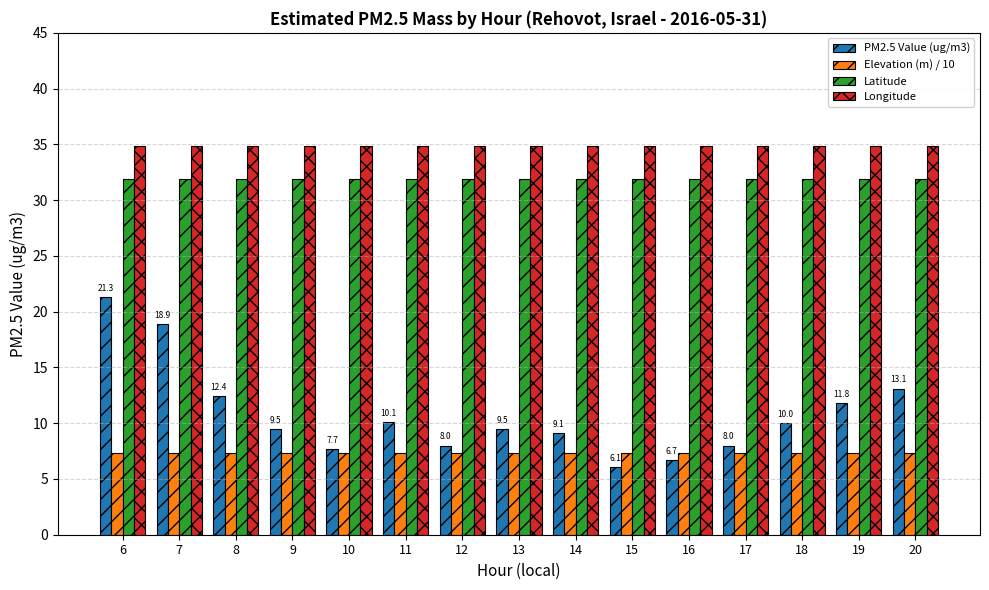

Rank the series by their maximum value, from lowest to highest.

Elevation (m) / 10, PM2.5 Value (ug/m3), Latitude, Longitude